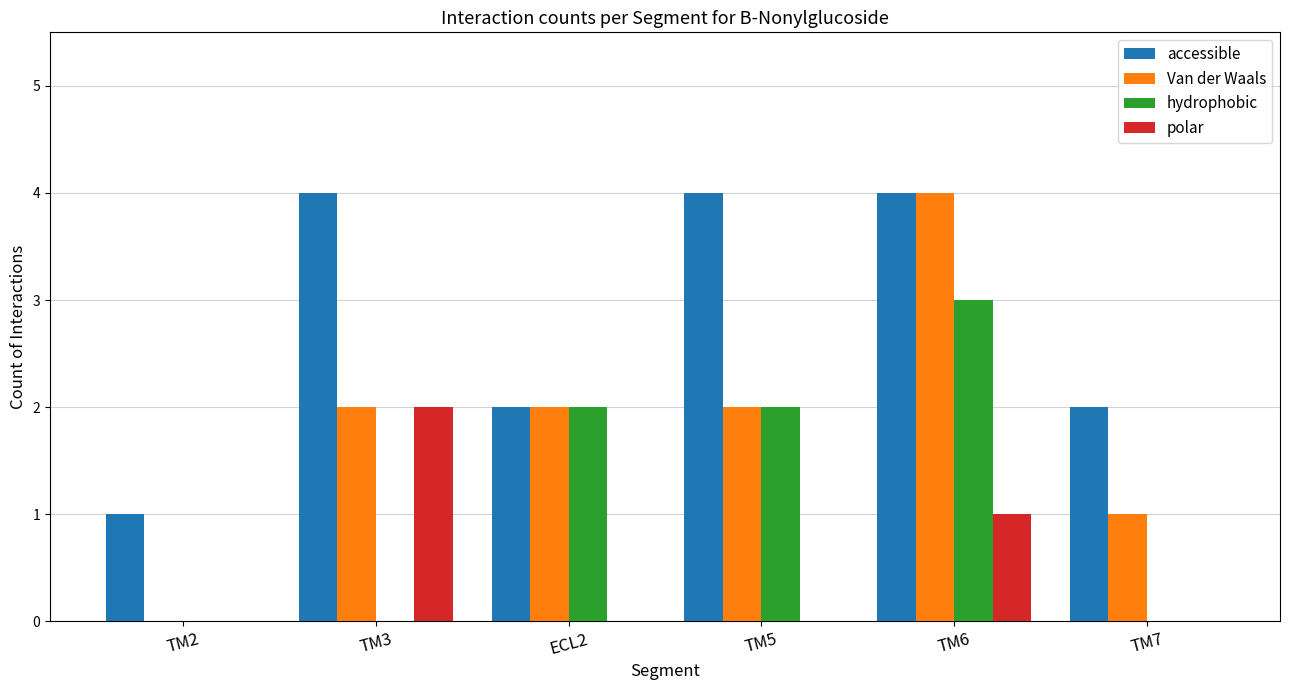

What is the difference between the hydrophobic values at TM2 and TM6?

3